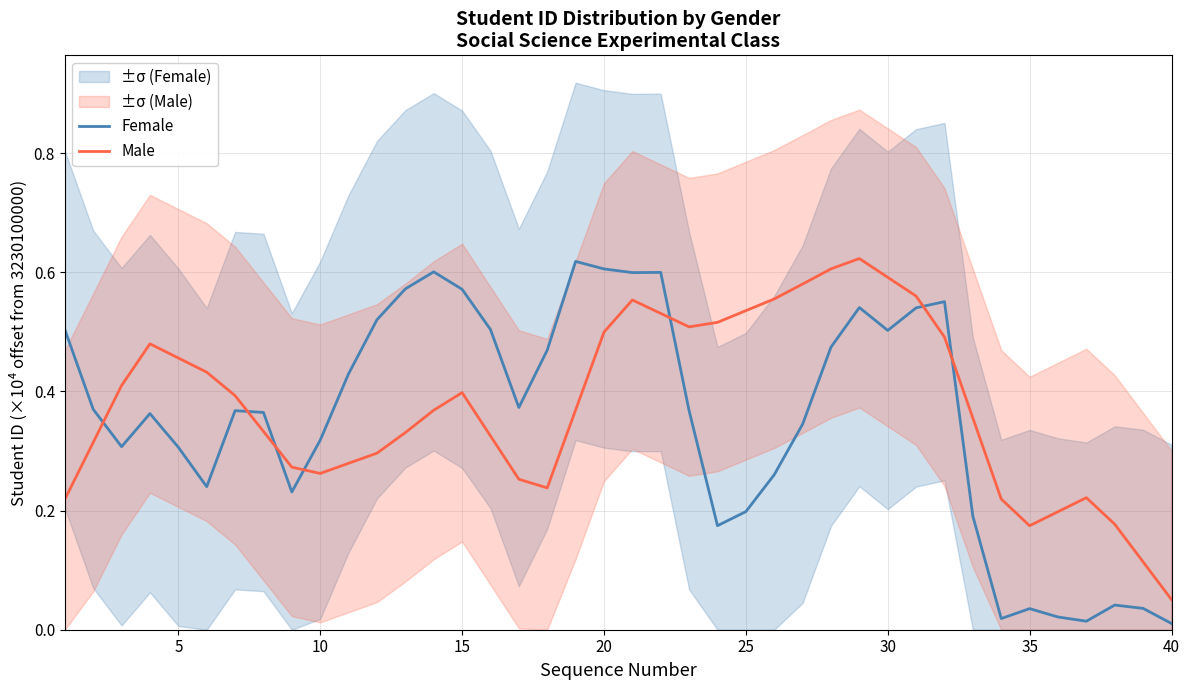

Which series ends up on top after the final intersection of Female and Male?

Male